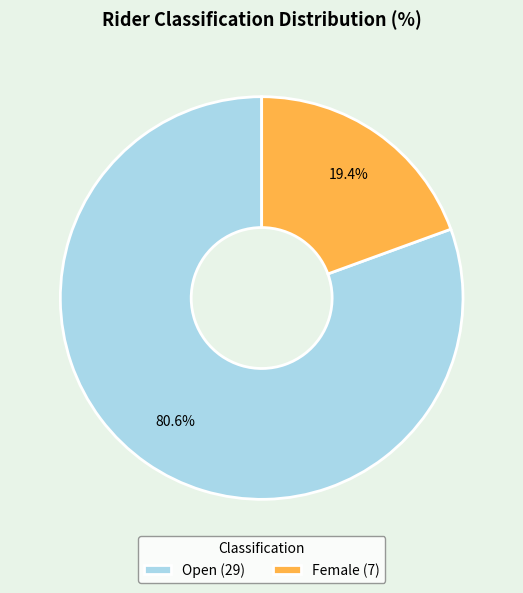

Rank the categories by value from lowest to highest.

Female (7), Open (29)